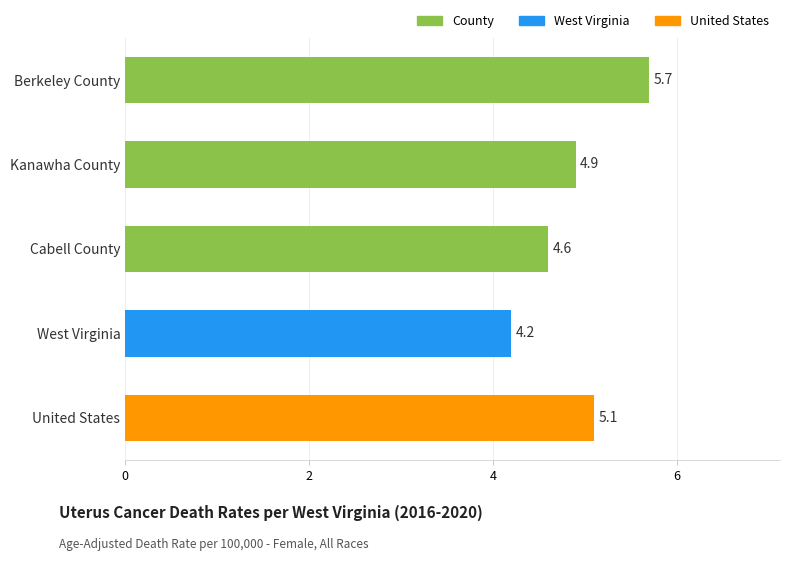

Rank the categories by value from highest to lowest.

Berkeley County, United States, Kanawha County, Cabell County, West Virginia